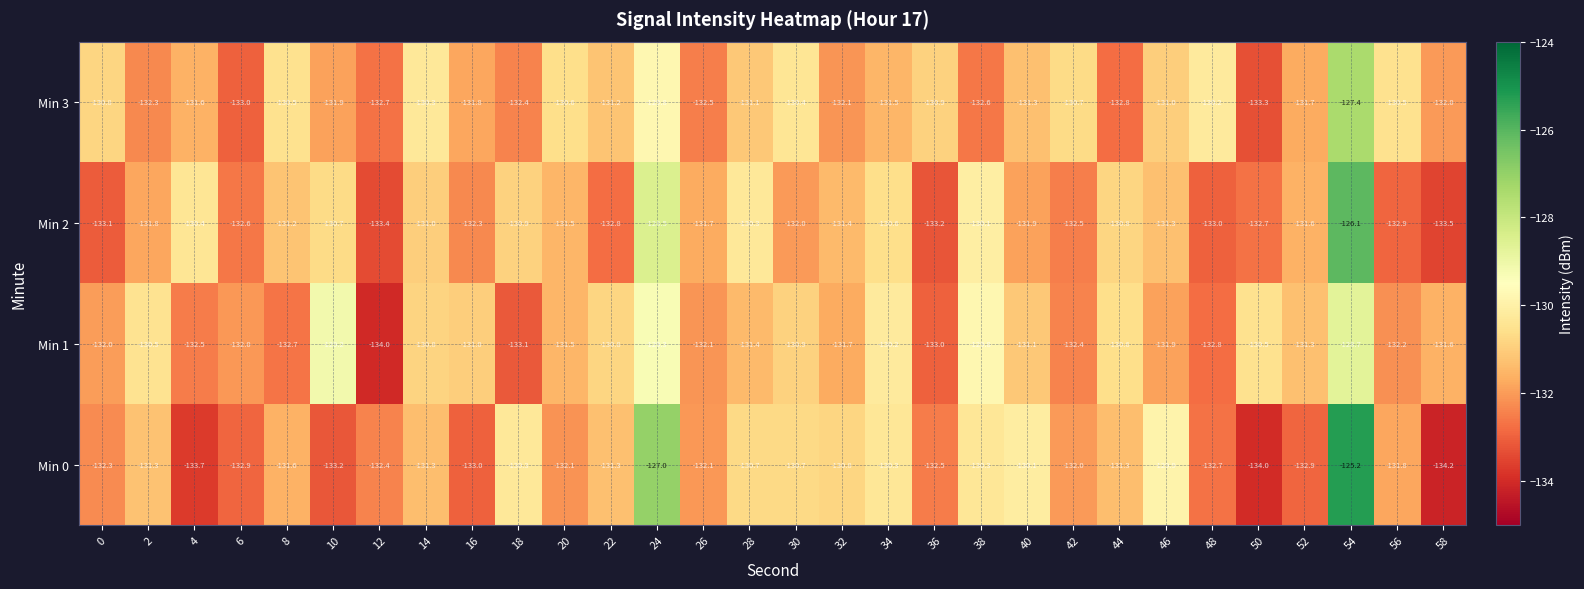

The value of Min 3 at 22 is -131.2. True or false?

True